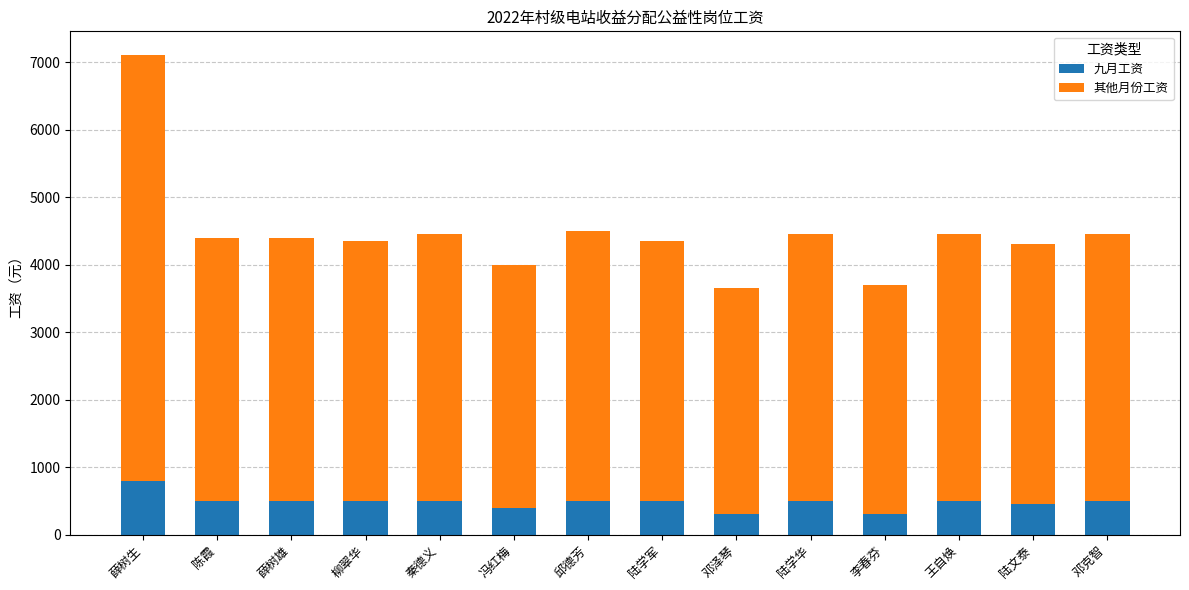

What are all the series names shown in the legend?

九月工资, 其他月份工资